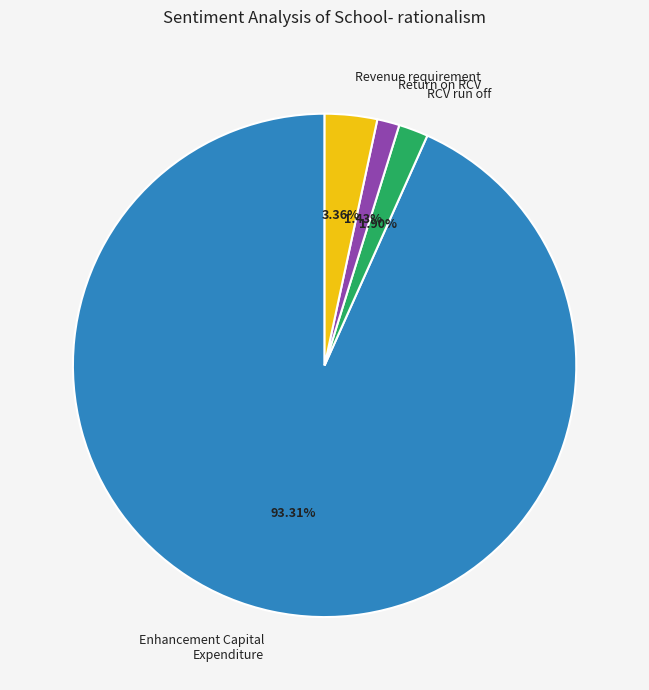

Do Revenue requirement and Enhancement Capital Expenditure together represent more than half of the pie?

Yes